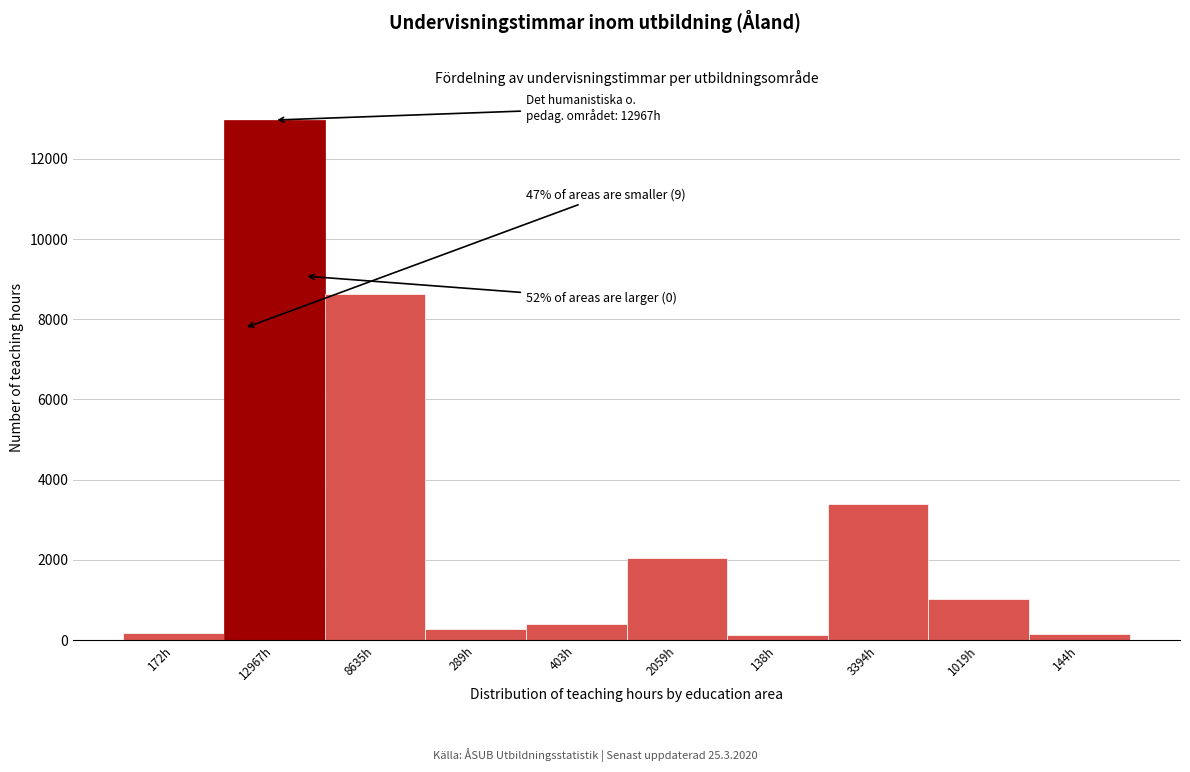

The value at 2059h is 2059. True or false?

True